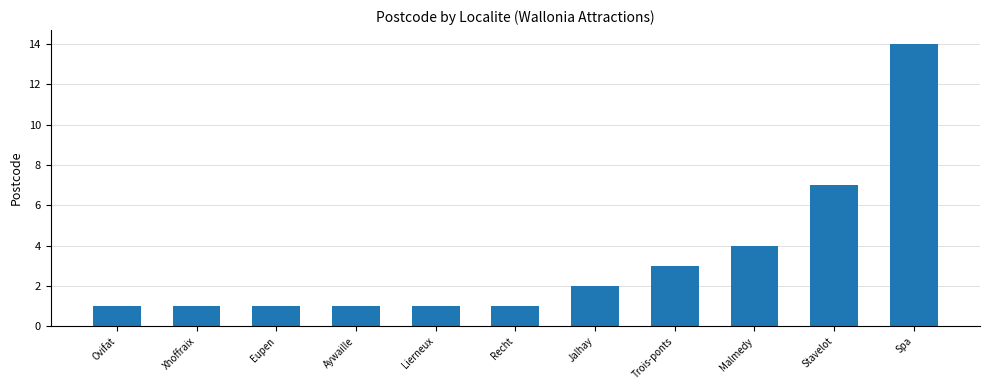

Count the number of data series in this chart.

1